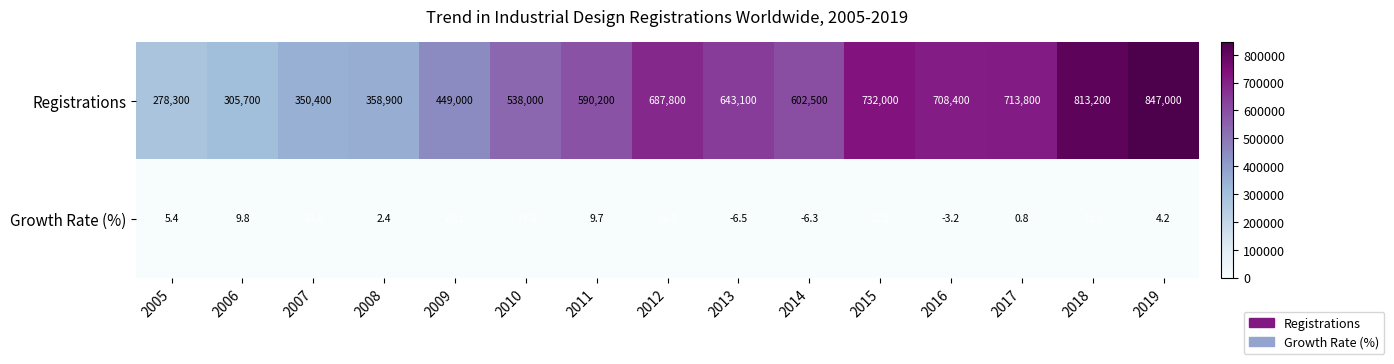

Reading left to right, what are all the values shown in this chart?

Registrations: 2005=278300.0	2006=305700.0	2007=350400.0	2008=358900.0	2009=449000.0	2010=538000.0	2011=590200.0	2012=687800.0	2013=643100.0	2014=602500.0	2015=732000.0	2016=708400.0	2017=713800.0	2018=813200.0	2019=847000.0
Growth Rate (%): 2005=5.4	2006=9.8	2007=14.6	2008=2.4	2009=25.1	2010=19.8	2011=9.7	2012=16.5	2013=-6.5	2014=-6.3	2015=21.5	2016=-3.2	2017=0.8	2018=13.9	2019=4.2